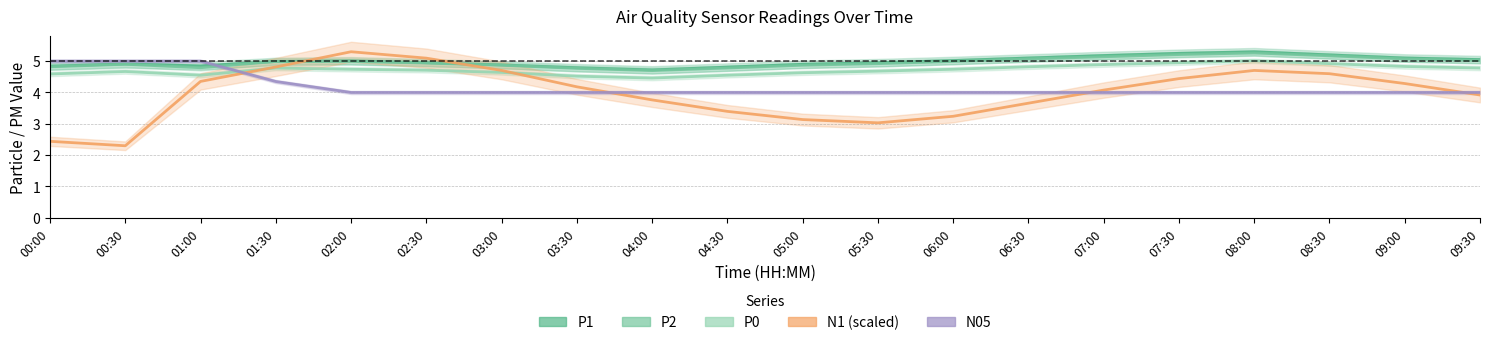

Is the value of P1 at 04:30 greater than the value of P0 at 06:30?

No